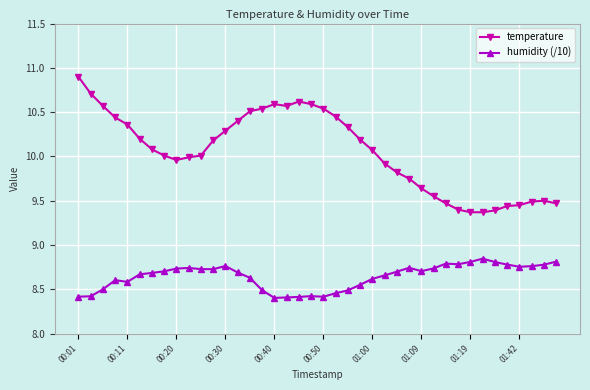

What is the value of the temperature point at the 26th from the left?

9.9